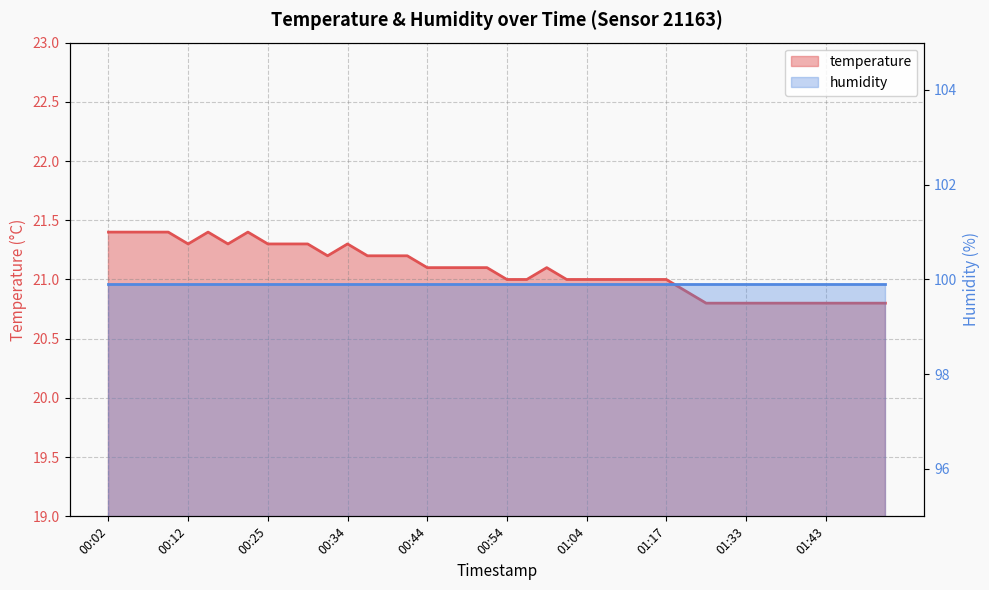

What is the minimum value shown in the chart?

20.8